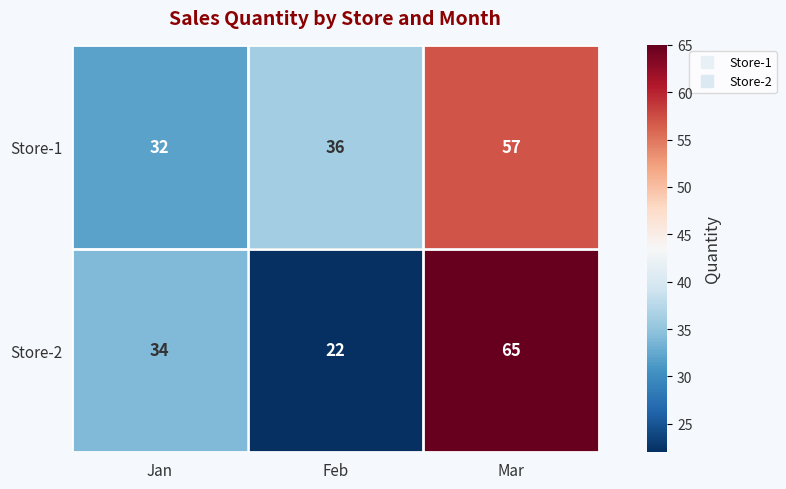

What value does the Store-2 series have at Mar?

65